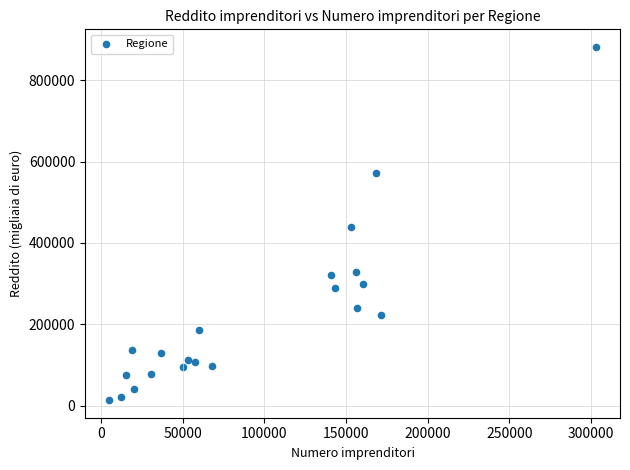

What is the range of X values (max minus min)?

297737